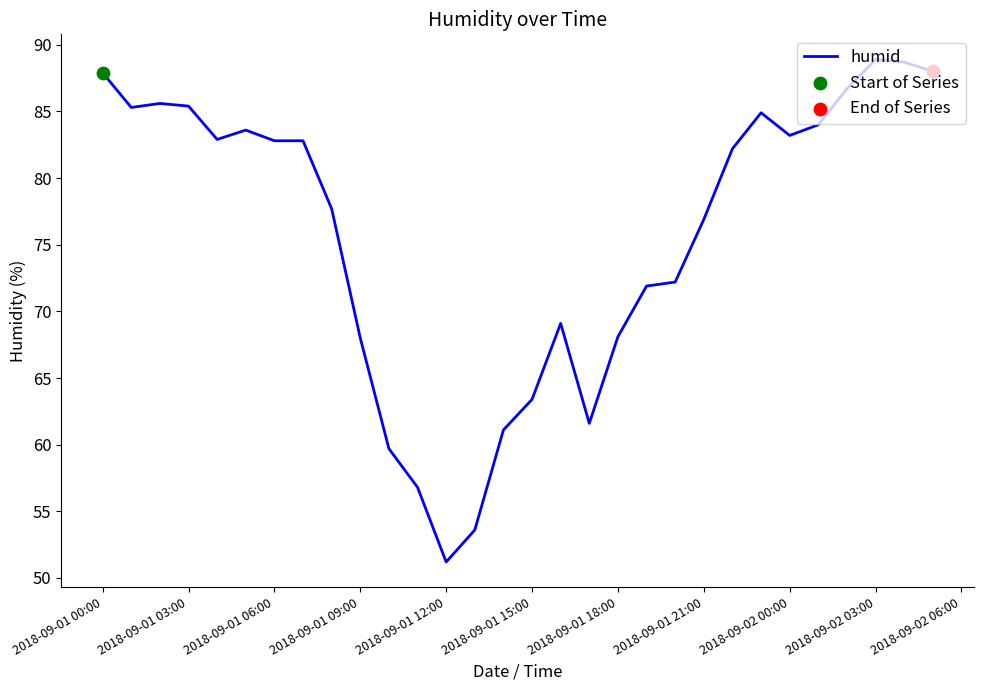

What is the maximum value shown in the chart?

88.9